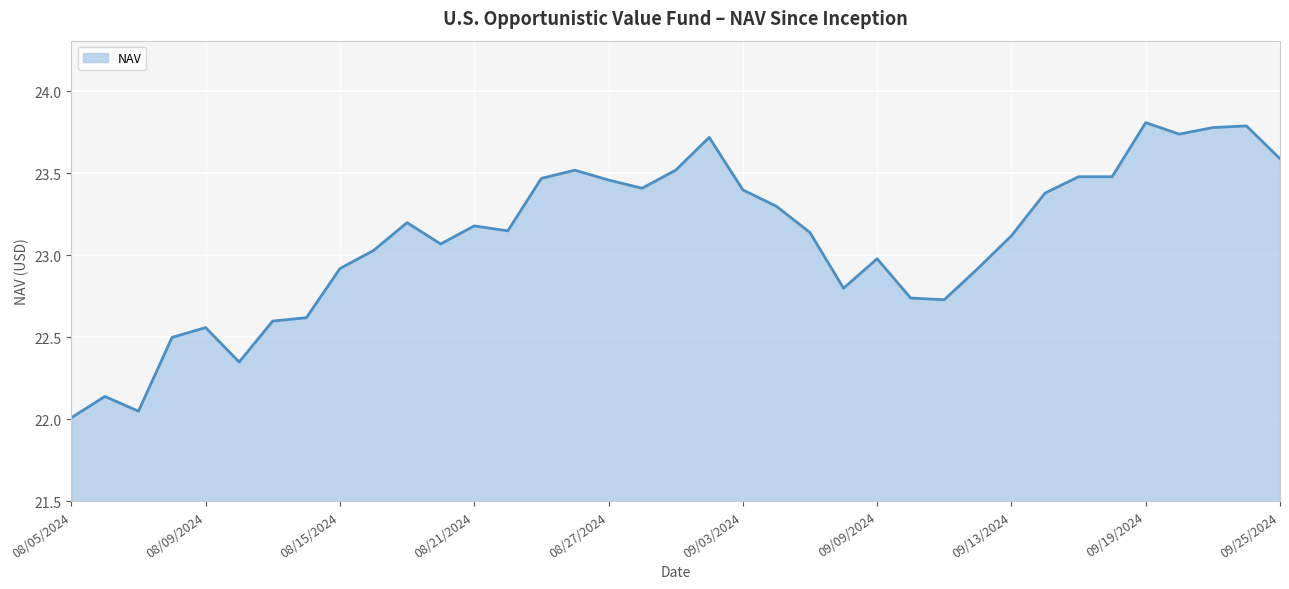

What is the difference between the maximum and minimum values?

1.8